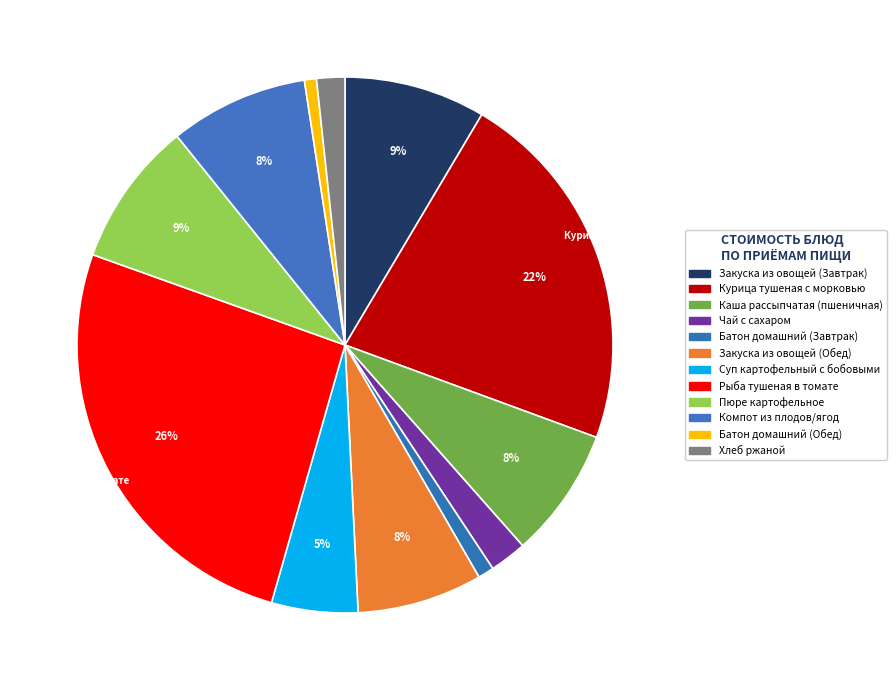

To the nearest percent, what percentage of the pie is Закуска из овощей (Обед)?

8%